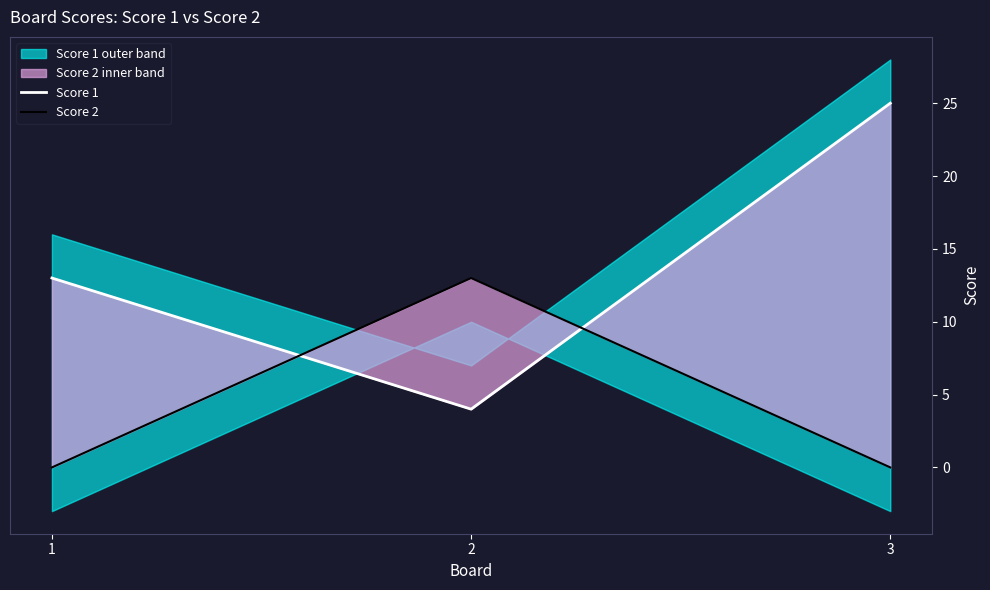

What are all the series names shown in the legend?

Score 1, Score 2